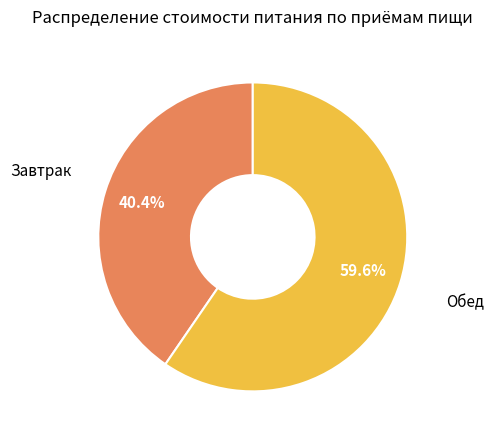

To the nearest percent, what is the average slice percentage?

50%